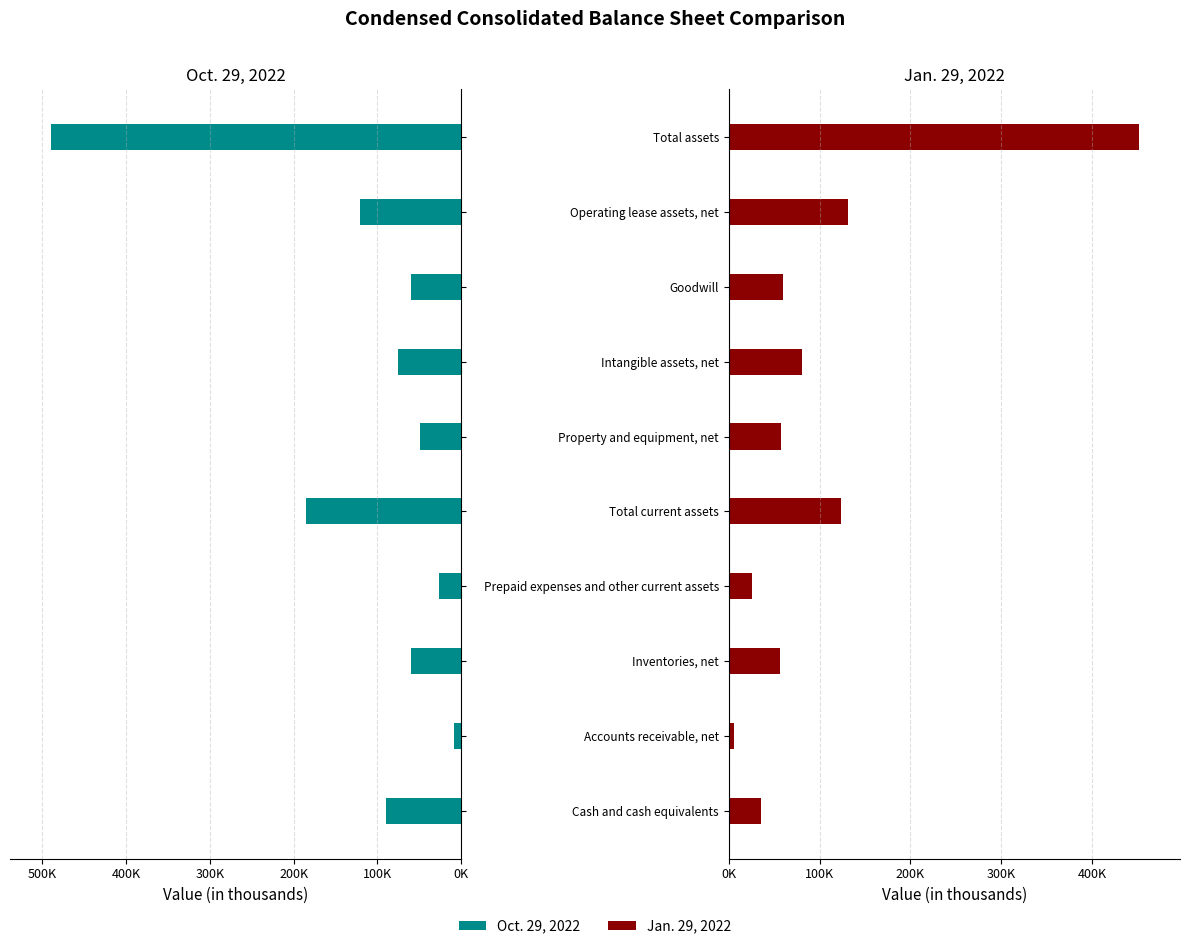

Count the number of categories in the chart.

10